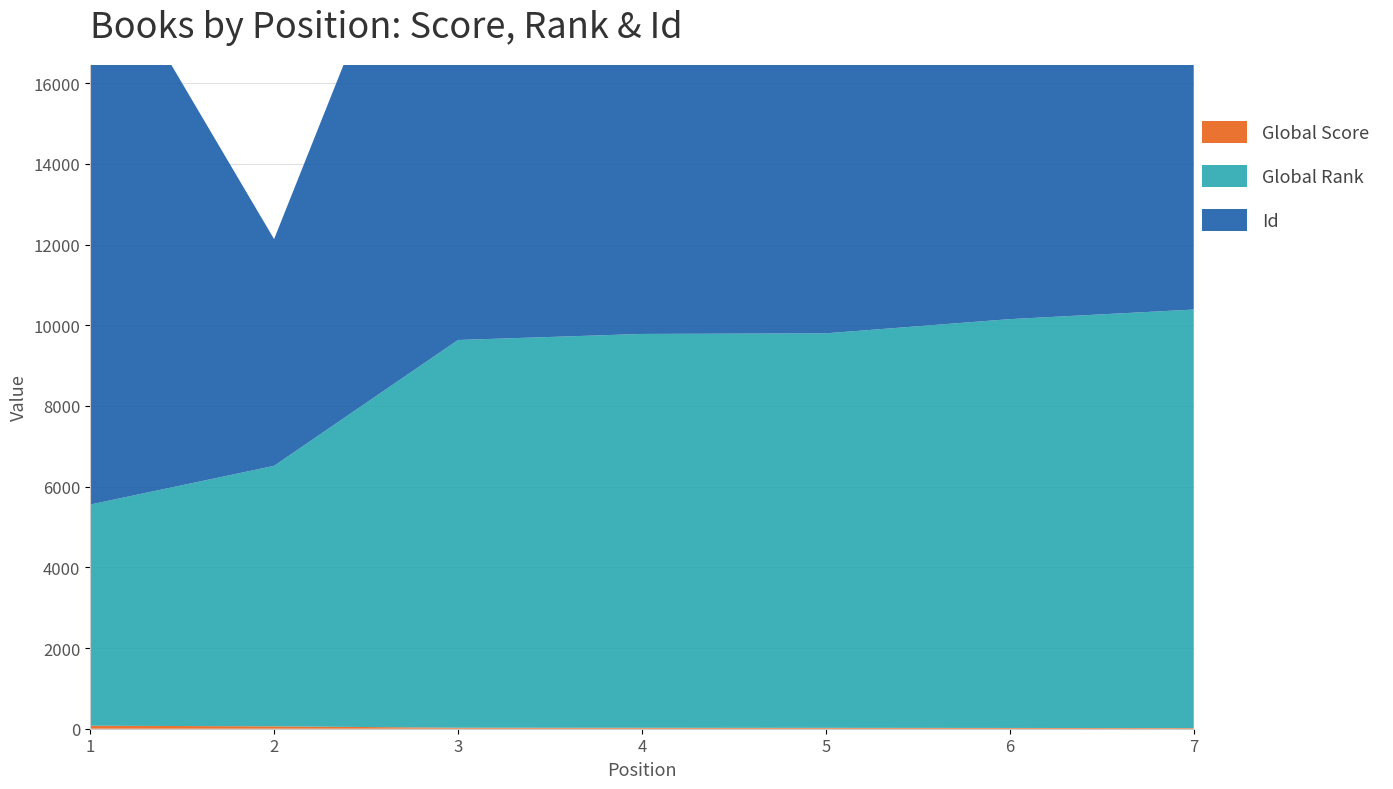

Reading right to left, list all the values displayed in this chart.

Global Score: 16	19	22	23	25	59	74
Global Rank: 10374	10133	9778	9762	9610	6457	5482
Id: 11784	10179	12652	10172	13937	5620	14310